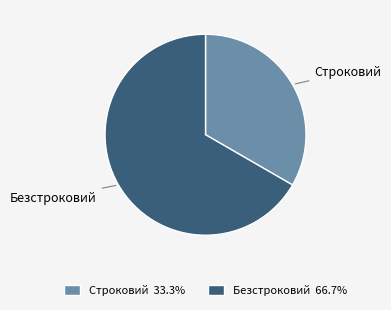

Rank the categories by value from highest to lowest.

Безстроковий, Строковий